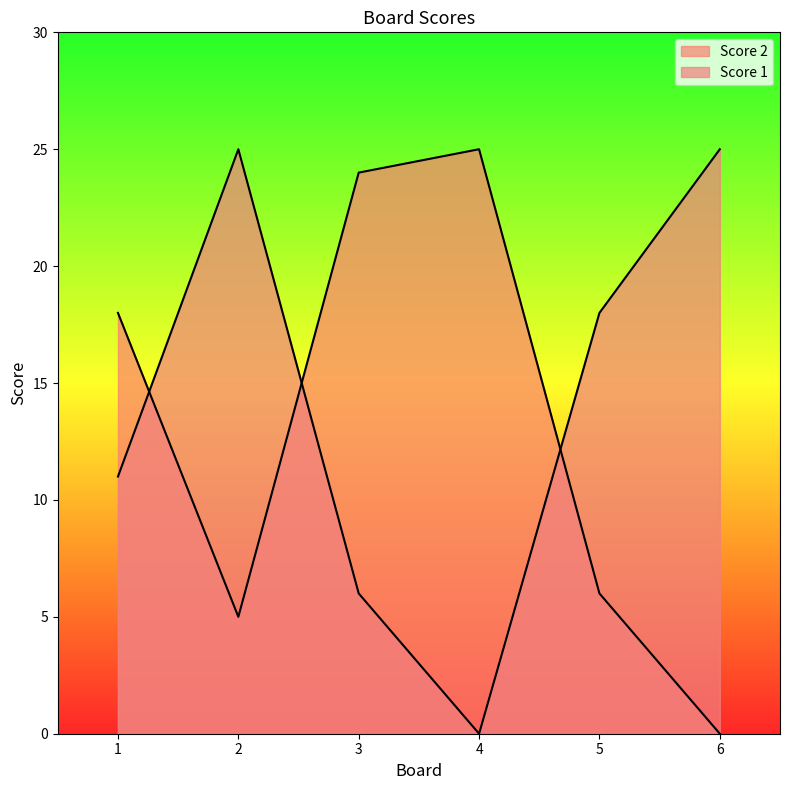

What is the maximum value shown in the chart?

25